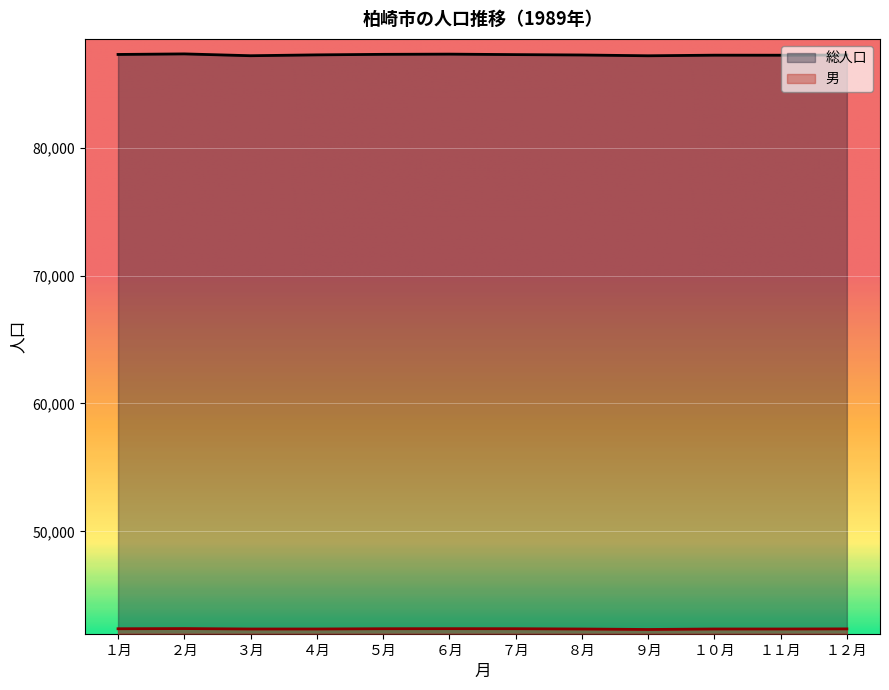

What are all the series names shown in the legend?

総人口, 男